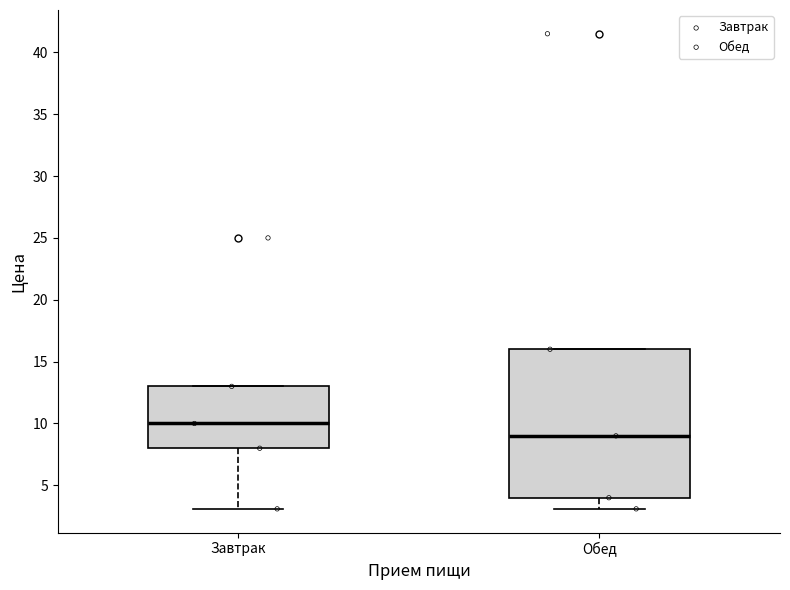

Where does the lower whisker of the box for Завтрак end on the y-axis? The values are not printed on the chart, so give them approximately, as read against the axis.

3